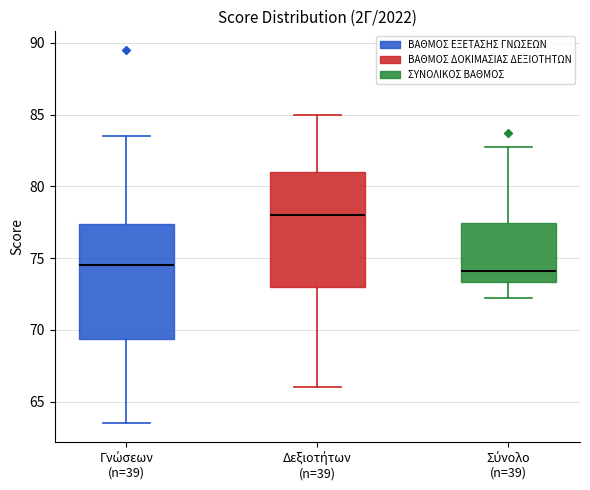

Reading left to right, read every box against the y-axis: the position of its median line, the range the box covers, and the ends of its whiskers. The values are not printed on the chart, so give them approximately, as read against the axis.

Γνώσεων (n=39): median 74.5, box 69.5 to 77.5, whiskers 63.5 to 83.5
Δεξιοτήτων (n=39): median 78.0, box 73.0 to 81.0, whiskers 66.0 to 85.0
Σύνολο (n=39): median 74.0, box 73.5 to 77.5, whiskers 72.5 to 83.0